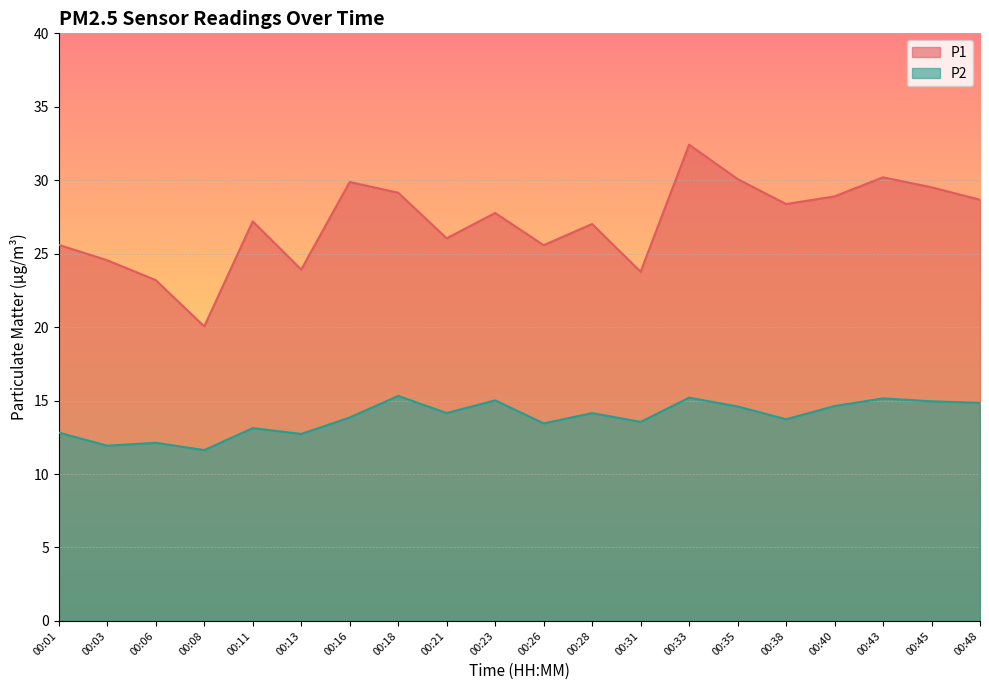

In P1, how many points are higher than both neighbors (excluding endpoints)?

6